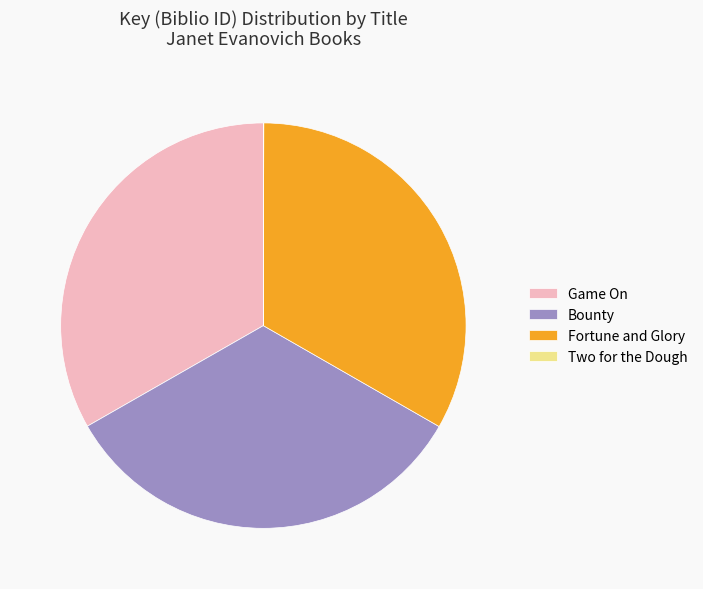

Is it true that Game On is 33% of the pie?

True